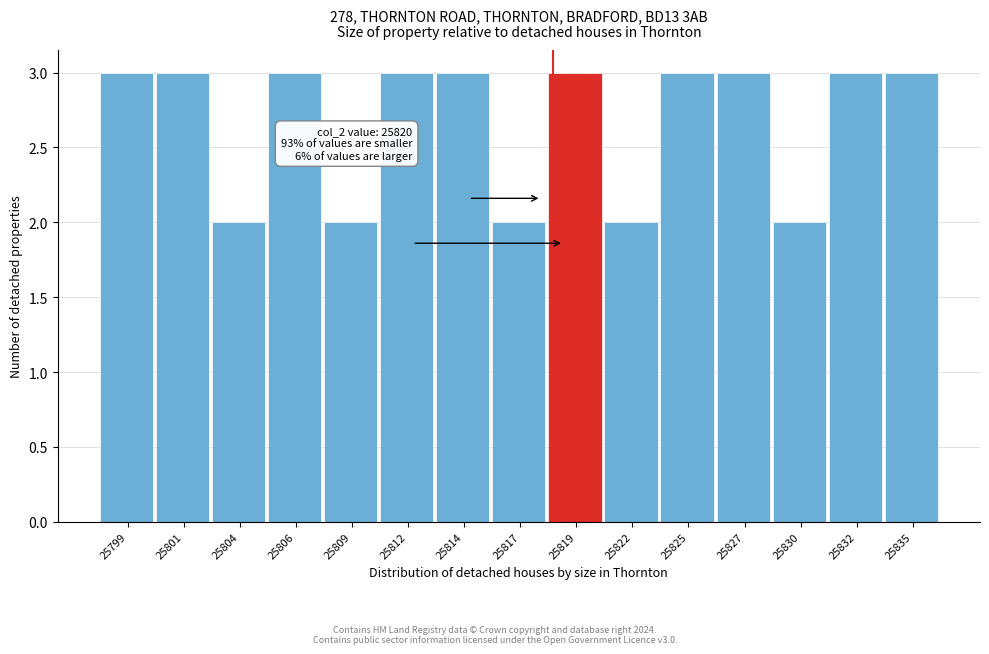

Reading left to right, transcribe all the data shown in this chart.

3	3	2	3	2	3	3	2	3	2	3	3	2	3	3